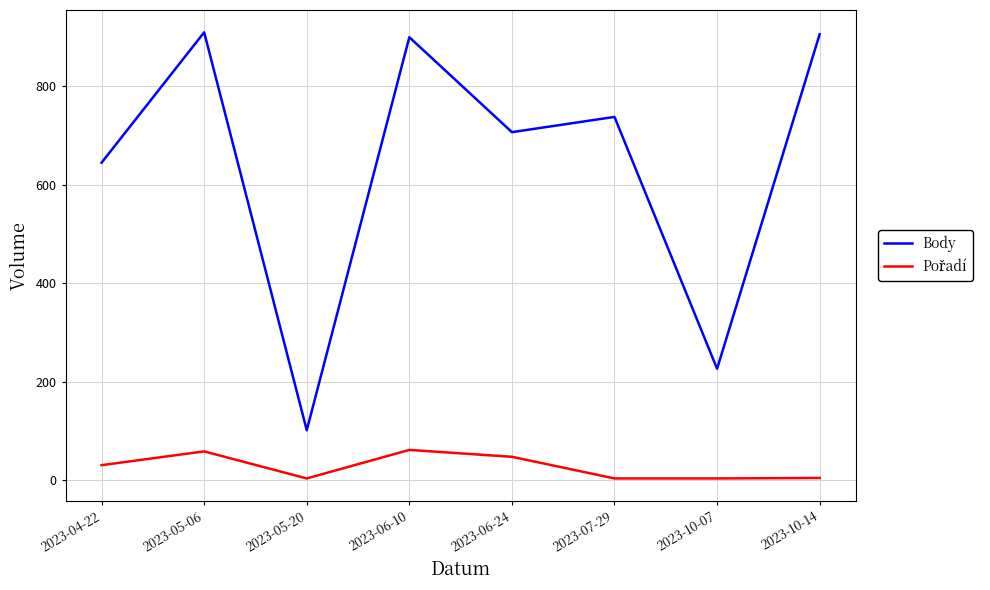

What is the maximum value shown in the chart?

910